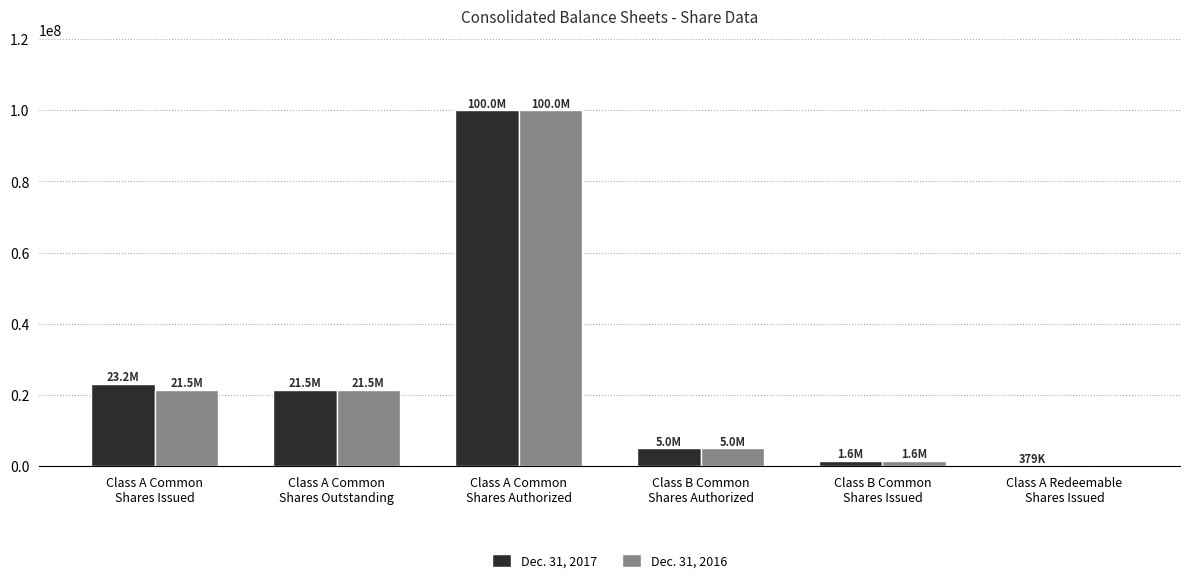

What is the maximum value shown in the chart?

100000000